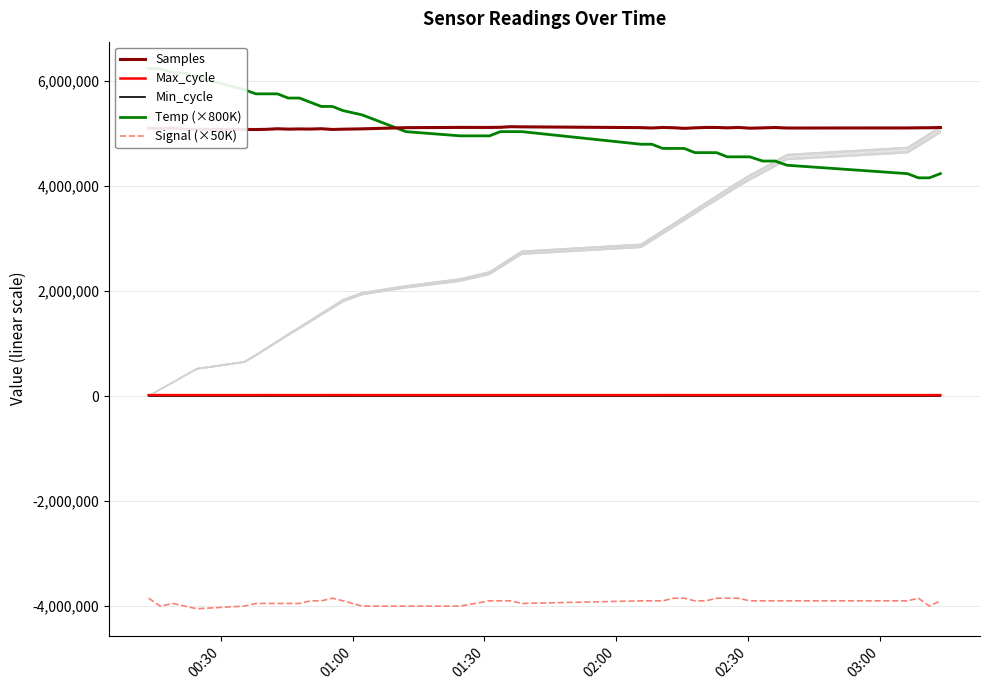

What is the lowest value of the Signal (×50K) series?

-4050000